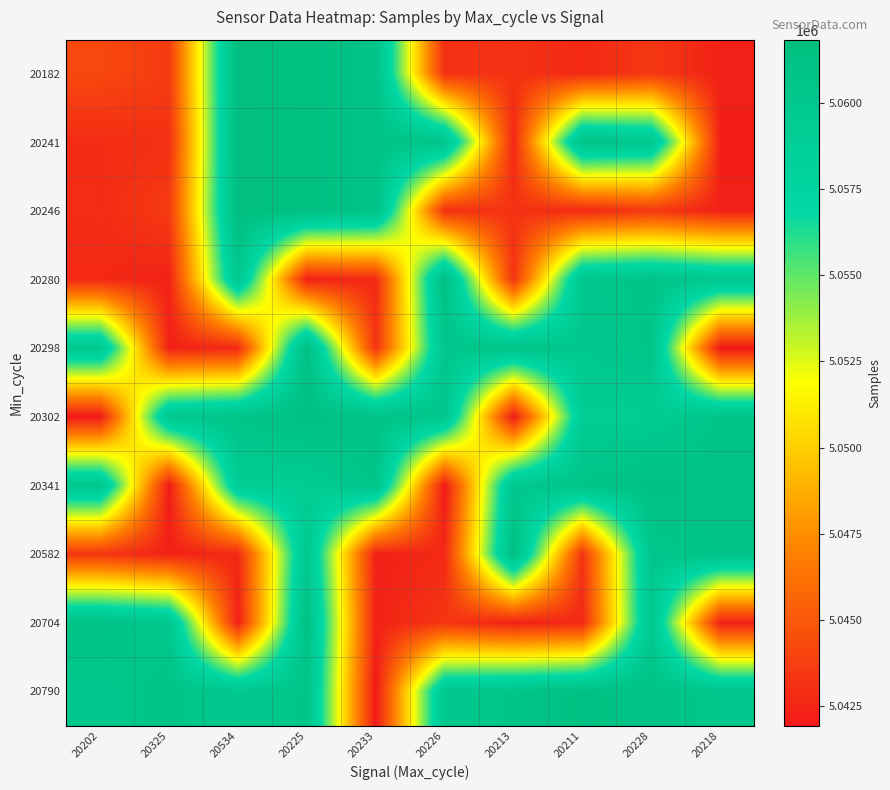

At which category is the sum across all series the highest?

20225